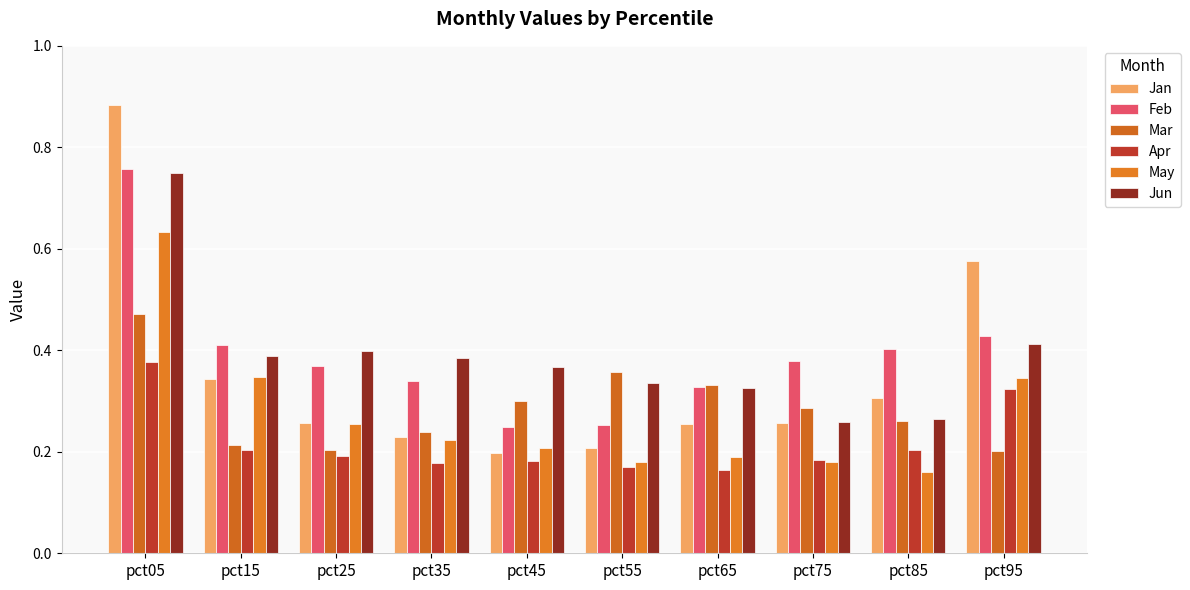

List the labels in order of Apr value, smallest first.

pct65, pct55, pct35, pct45, pct75, pct25, pct85, pct15, pct95, pct05